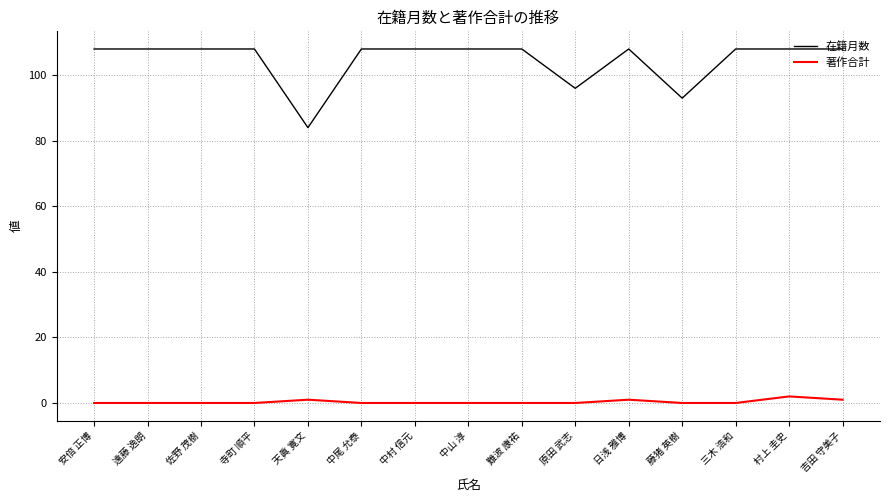

What is the difference between the maximum and minimum values in the 著作合計 series?

2